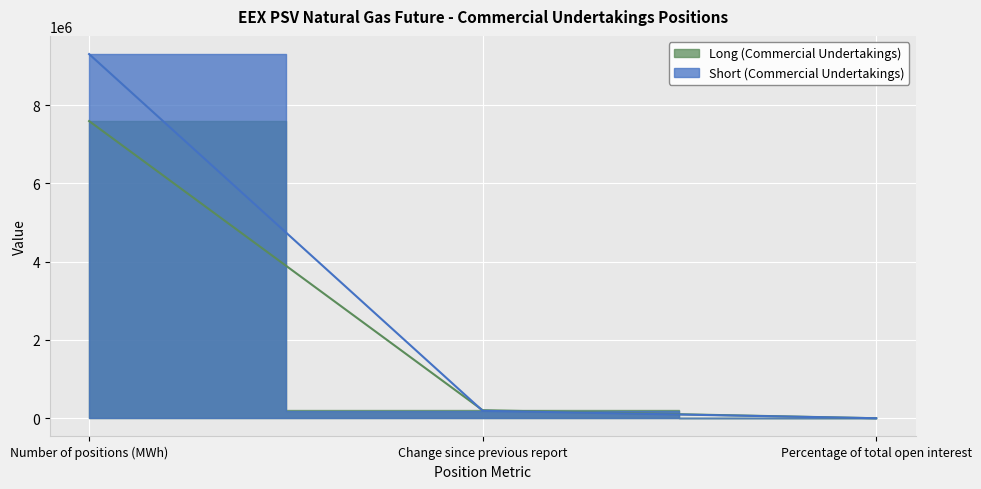

Where is Short (Commercial Undertakings) nearest to the value 4650348?

Change since previous report